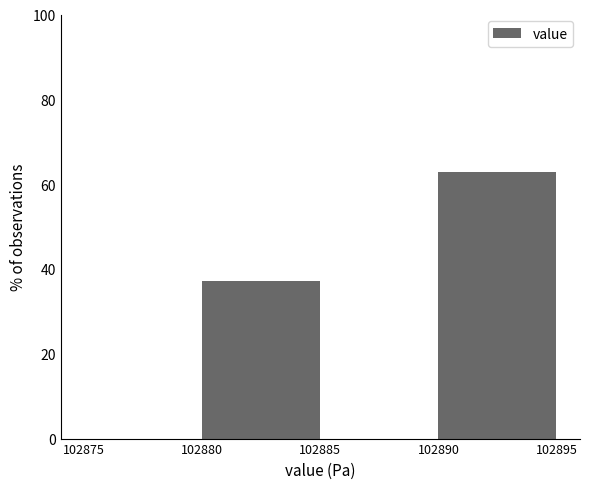

Reading left to right, transcribe this chart: for each bar, give the range it covers on the x-axis and its height. The values are not printed on the chart, so give them approximately, as read against the axis.

102875 to 102880: 0
102880 to 102885: 38
102885 to 102890: 0
102890 to 102895: 62